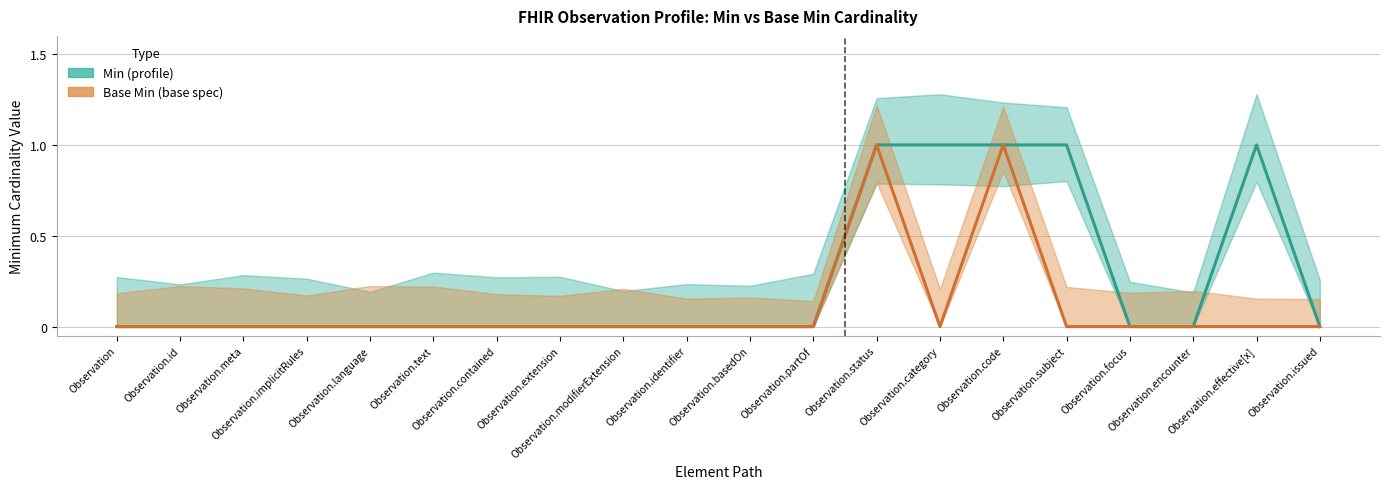

Is it true that Min equals 0 at Observation.text?

True